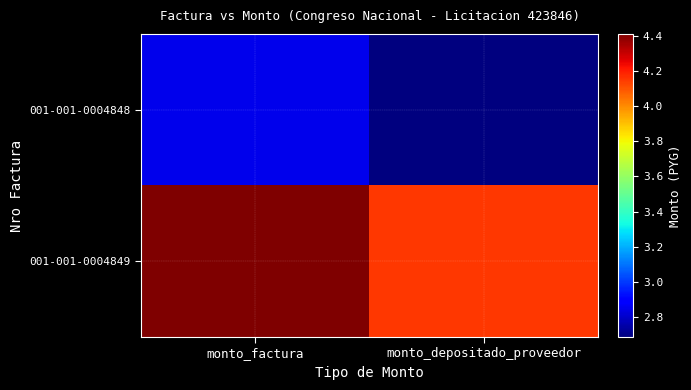

At which category does the chart reach its peak across all series?

monto_factura